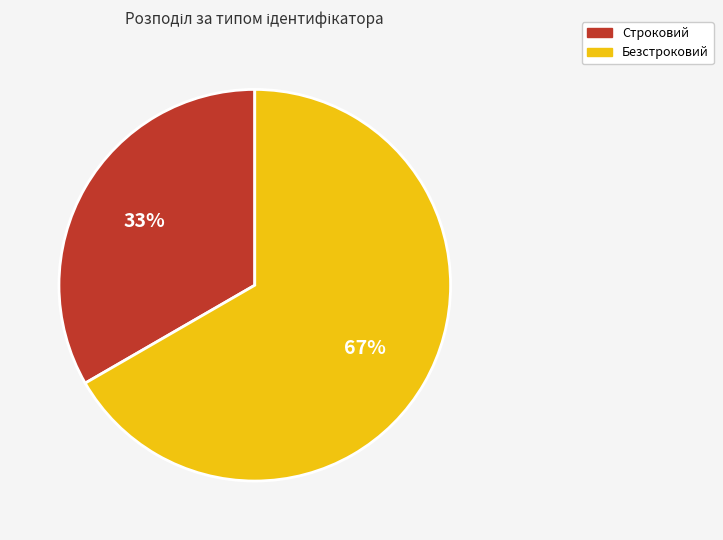

Between Строковий and Безстроковий, which is larger?

Безстроковий